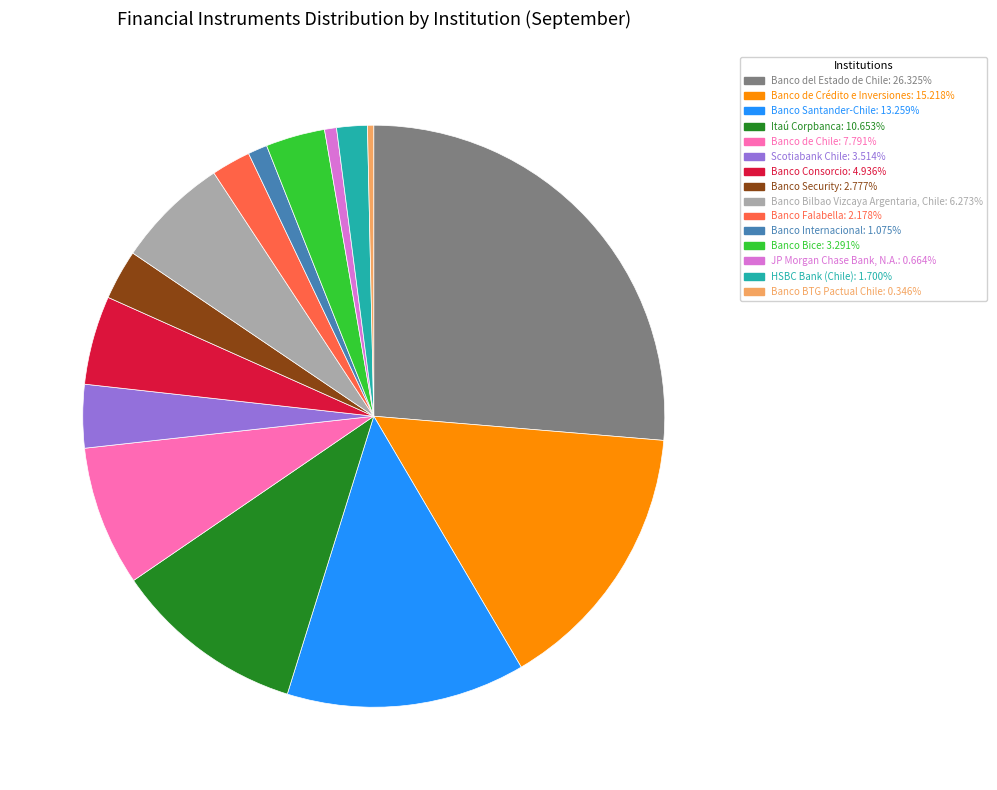

Approximately how many times larger is the value at Banco Falabella compared to Banco Bilbao Vizcaya Argentaria, Chile?

0.3